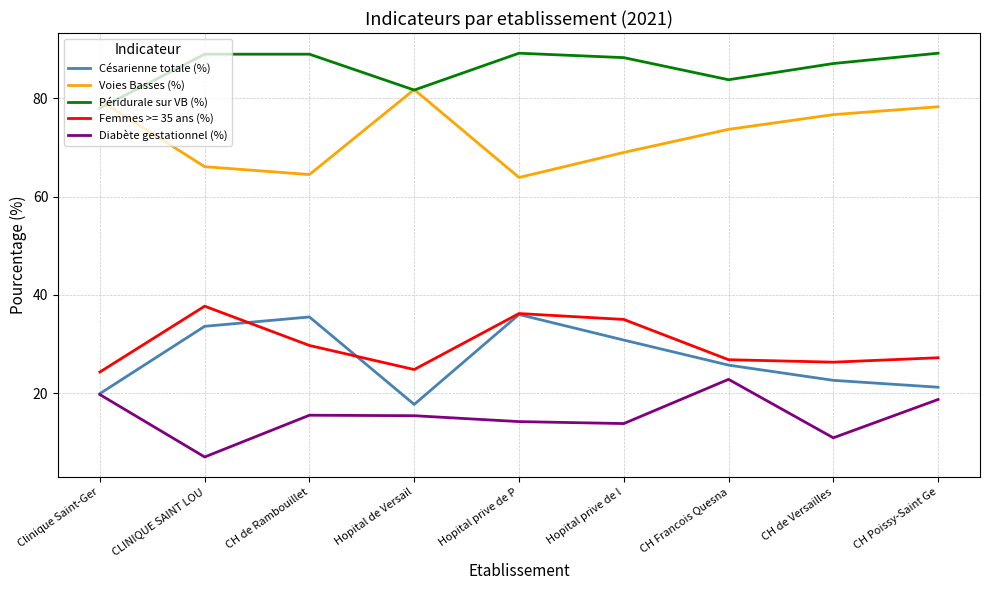

The value of Voies Basses (%) at CH Poissy-Saint Ge is 78.3. True or false?

True